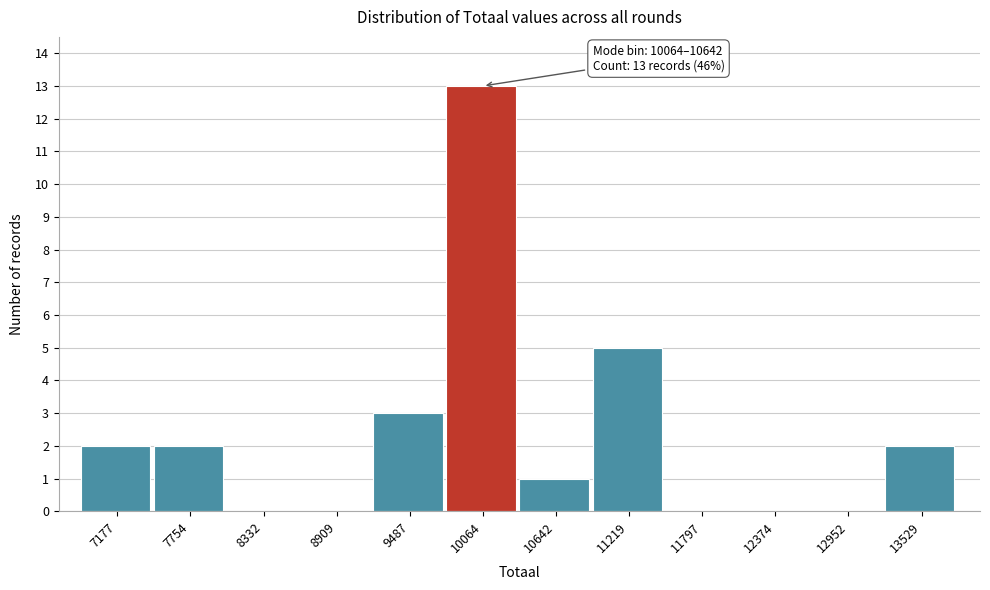

Reading left to right, what are all the values shown in this chart?

7177=2	7754=2	8332=0	8909=0	9487=3	10064=13	10642=1	11219=5	11797=0	12374=0	12952=0	13529=2